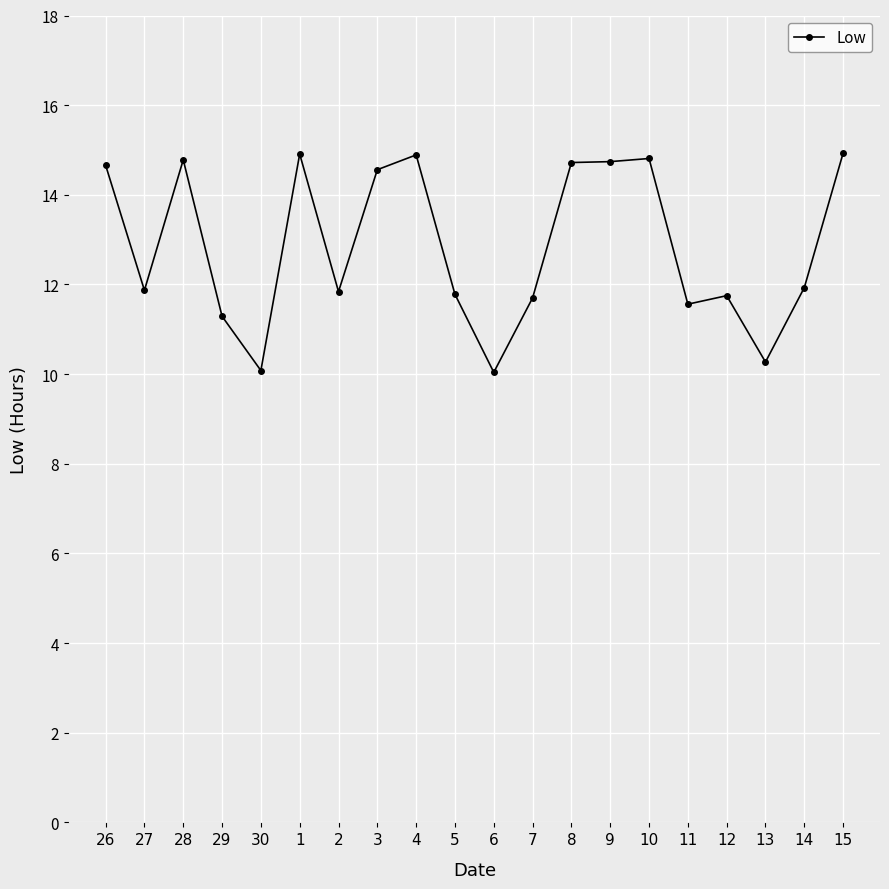

What is the smallest value displayed?

10.0